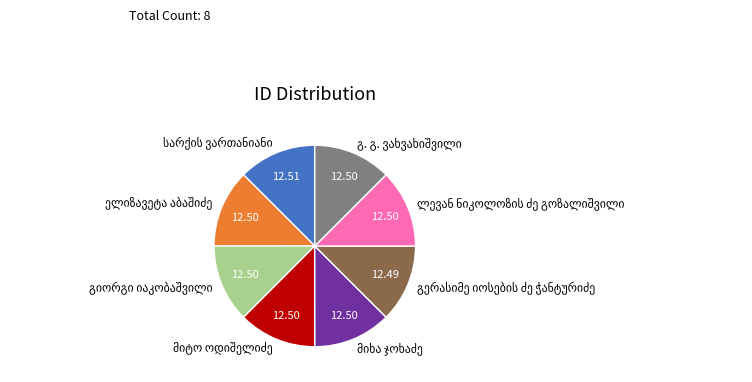

Does any single category account for the majority?

No